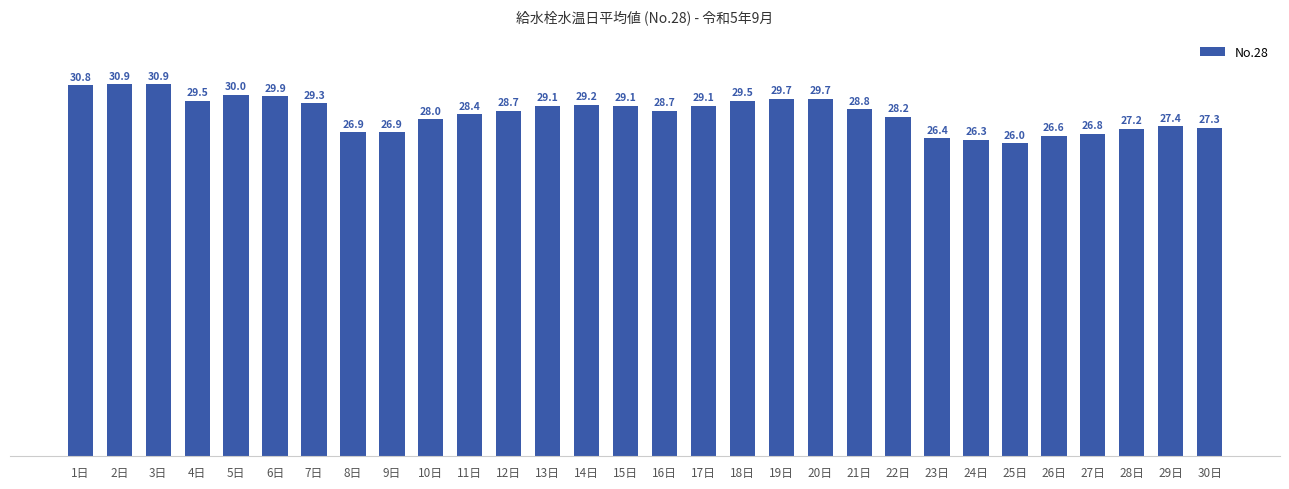

What is the change in value from 18日 to 25日?

-3.5